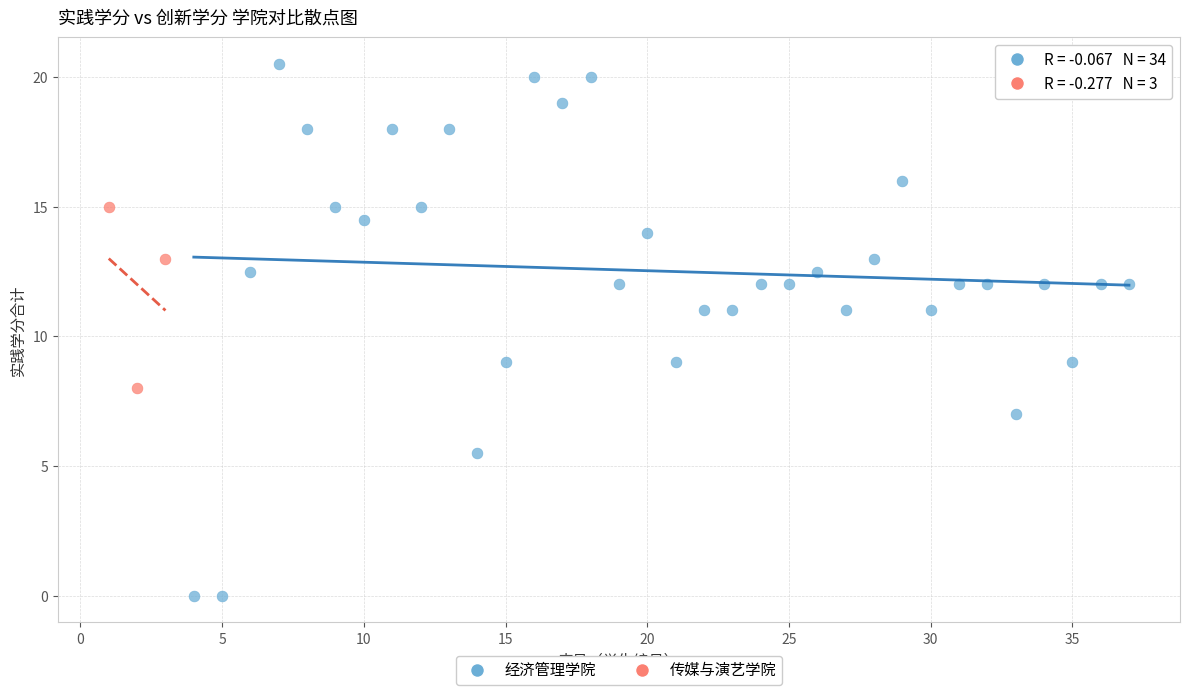

Which series has the largest Y range (max minus min)?

经济管理学院